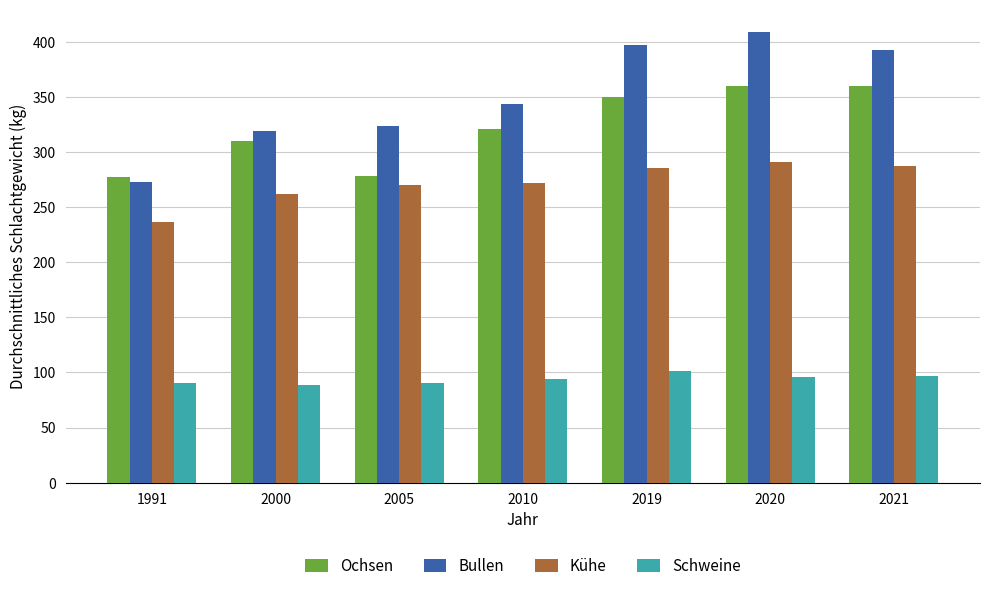

The value of Bullen at 2000 is 319. True or false?

True